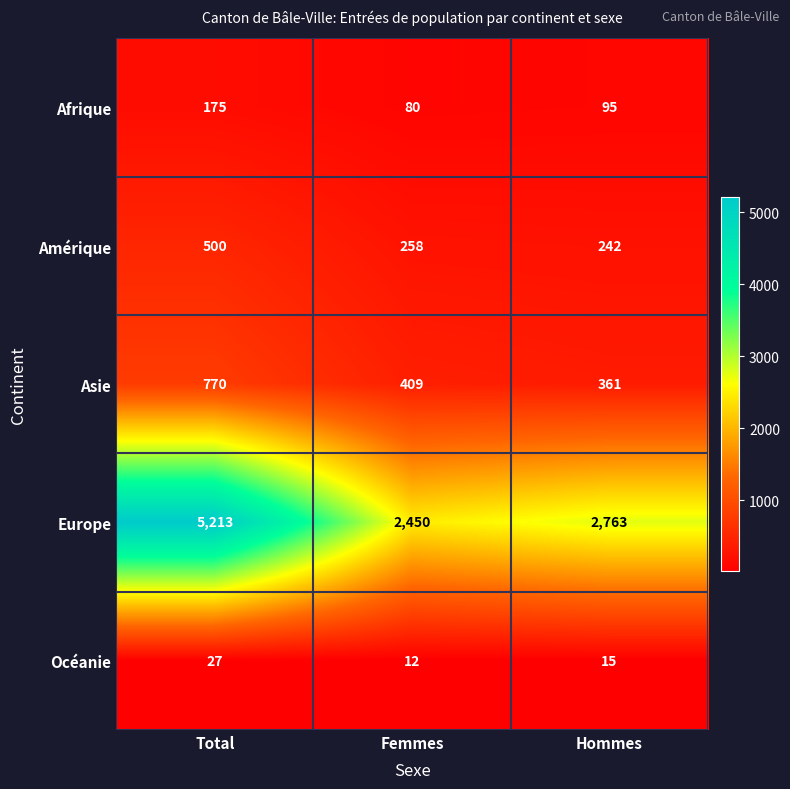

The Océanie series shows 6 at Femmes. True or false?

False